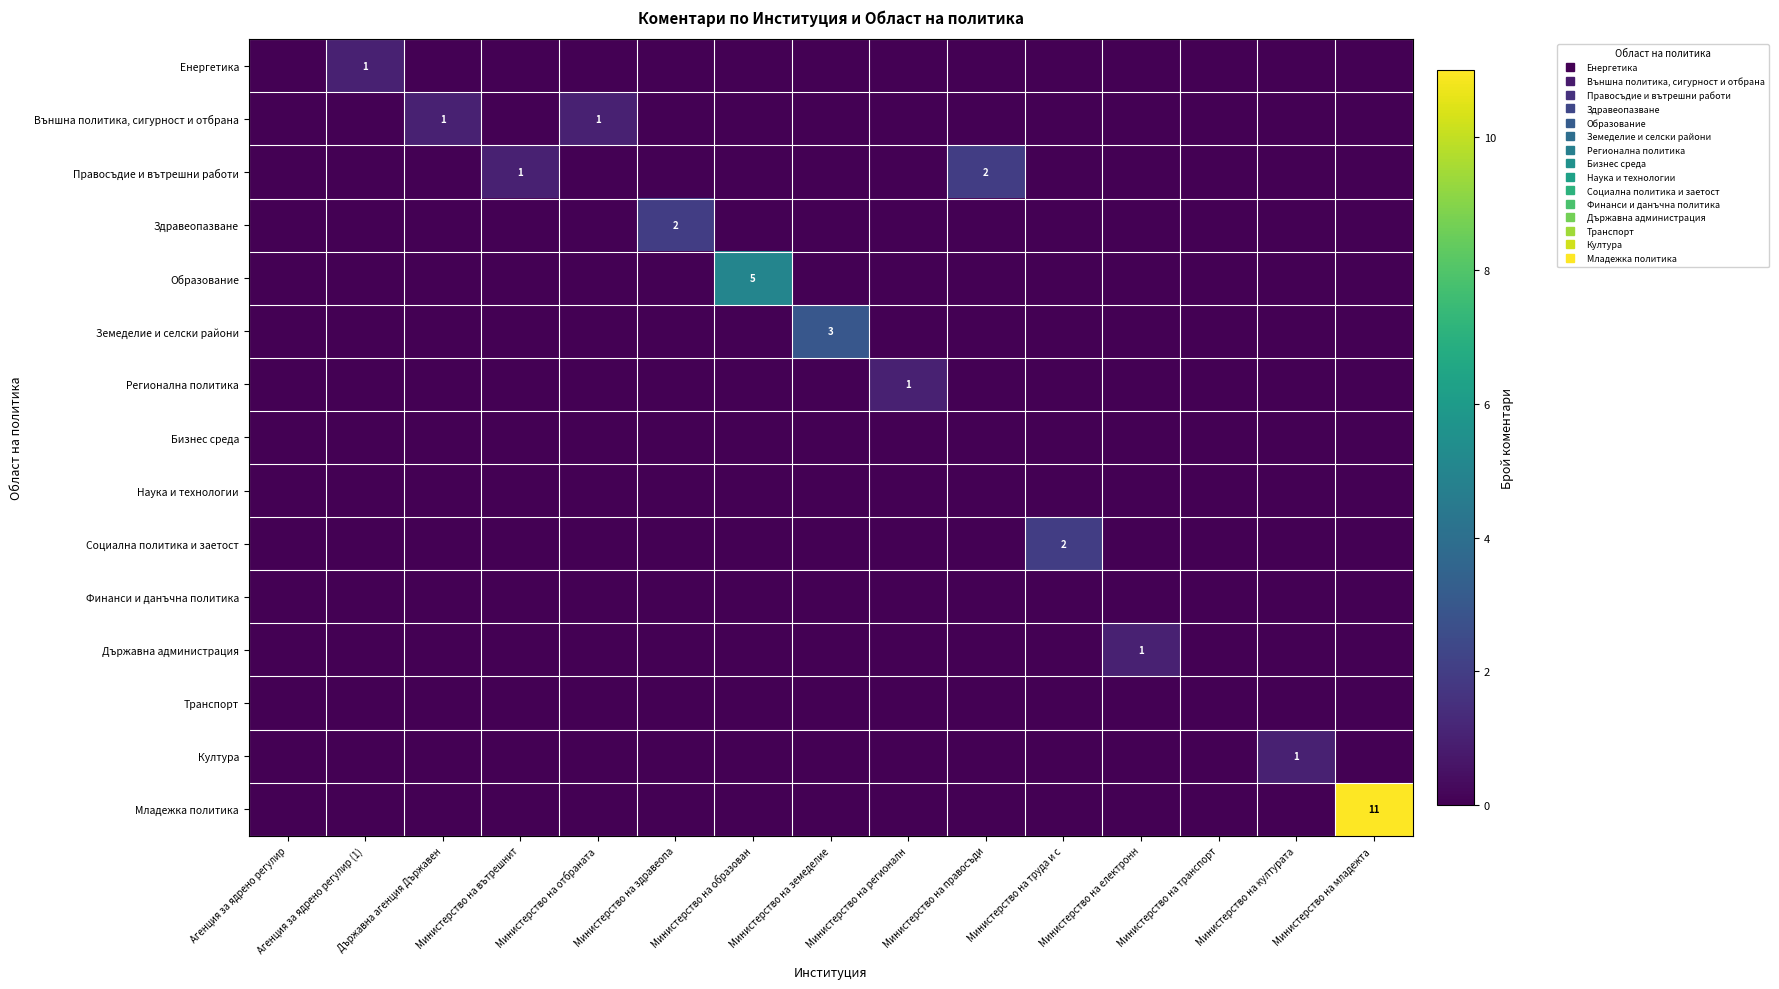

Where is Култура nearest to the value 0?

Агенция за ядрено регулир